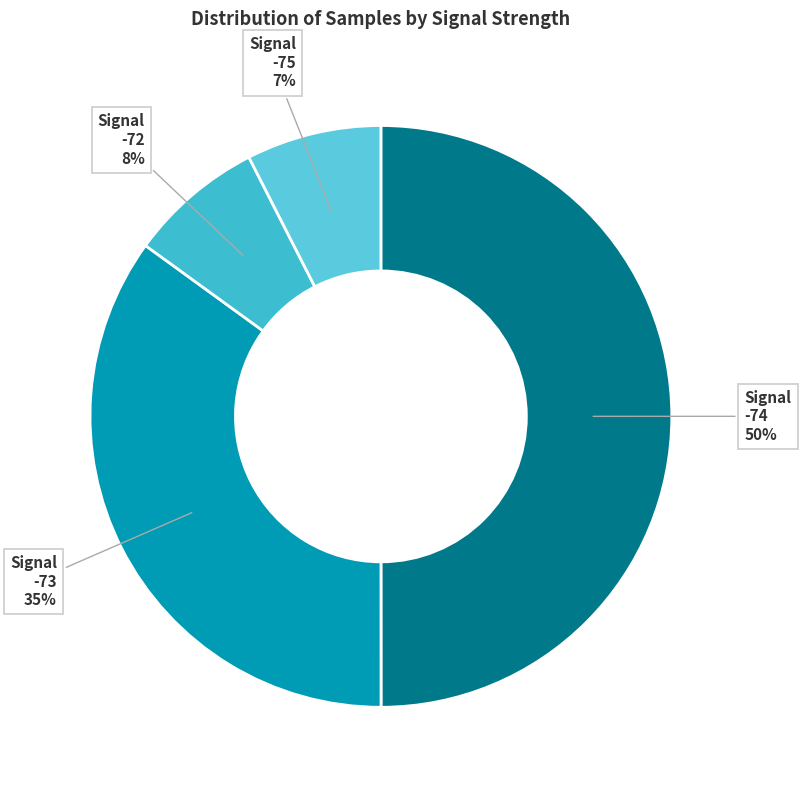

How many segments does this pie chart have?

4